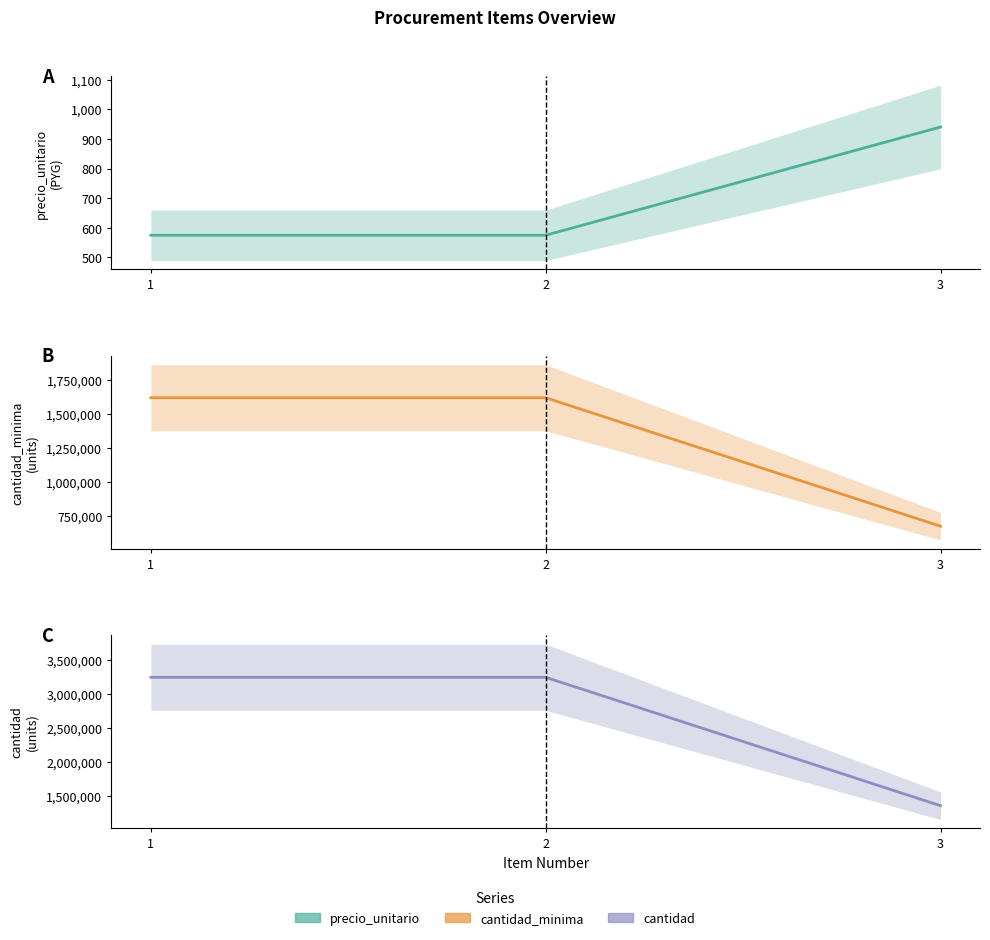

What is the total value across all series at 2?

4864895